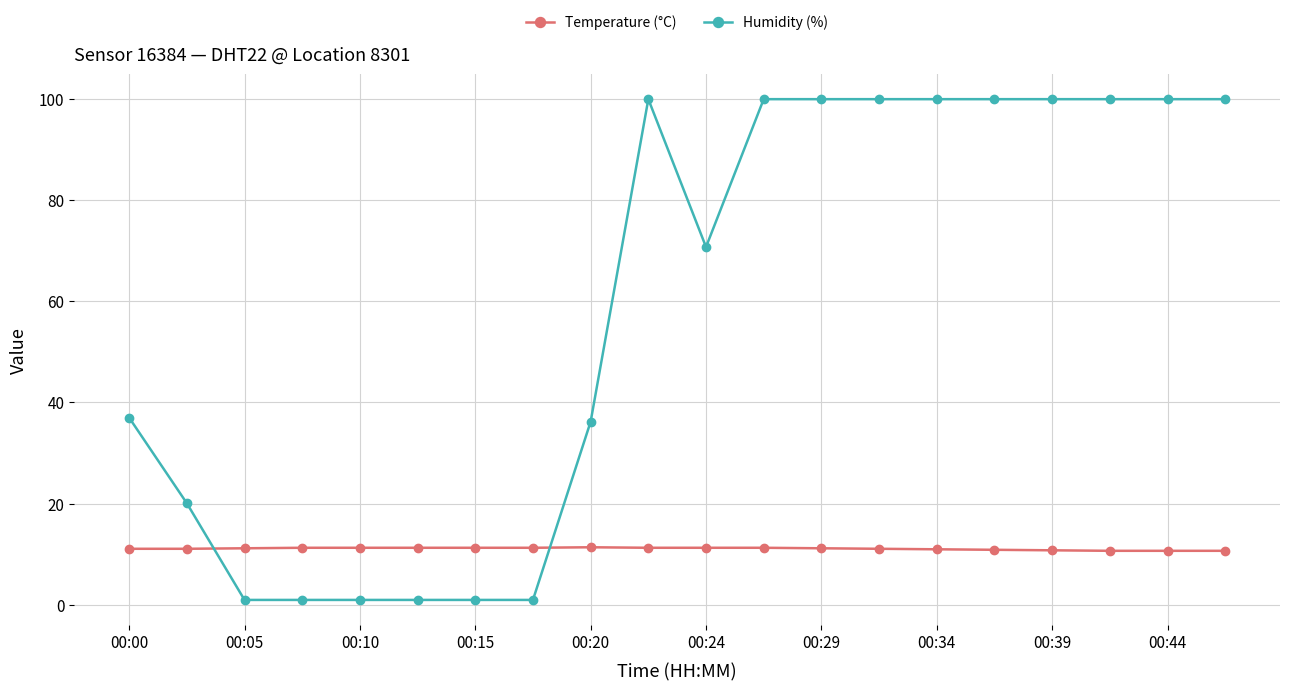

What is the value of the Humidity (%) point at the 6th from the left?

1.0